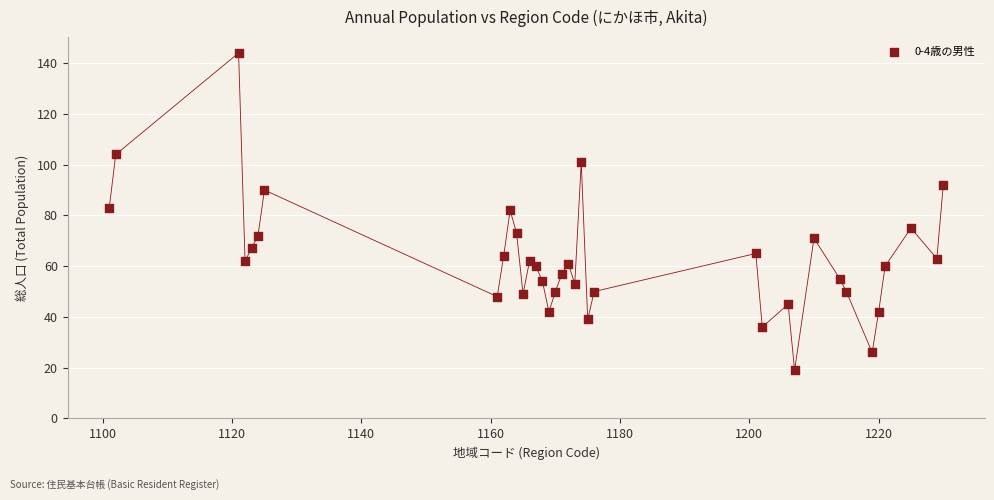

What is the range of X values (max minus min)?

129